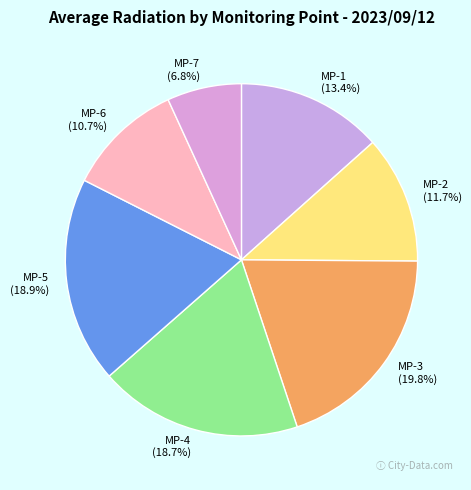

What percentage do MP-5 and MP-1 together represent?

32.3%